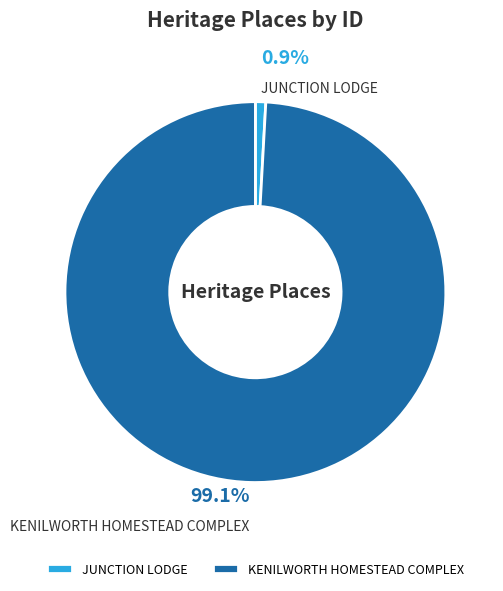

How many segments does this pie chart have?

2